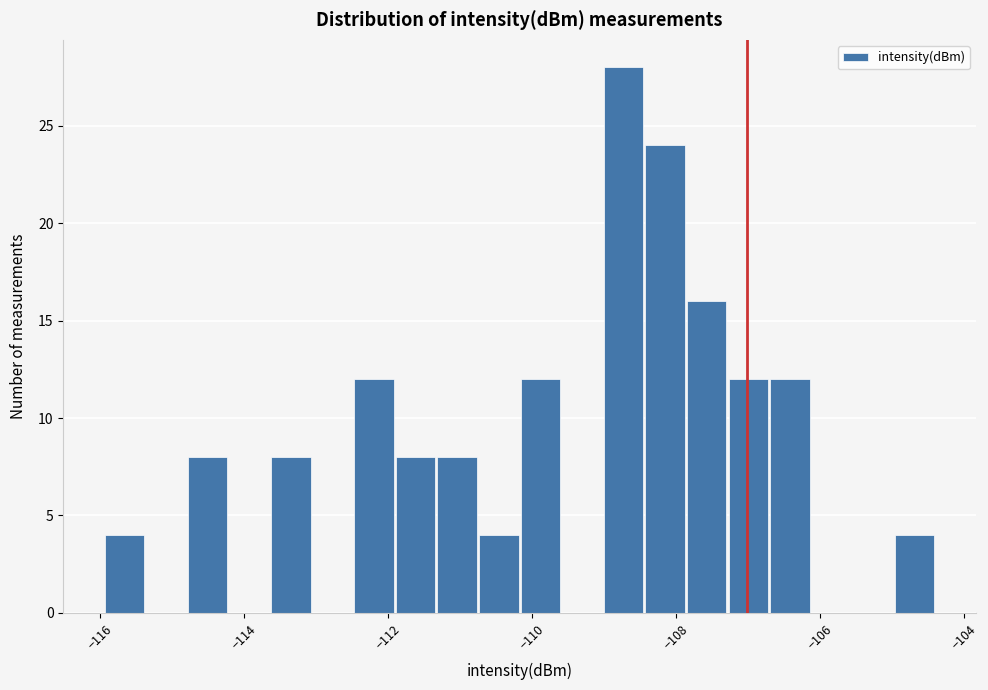

Read against the x-axis, roughly where is the centre of the tallest bar?

-108.8